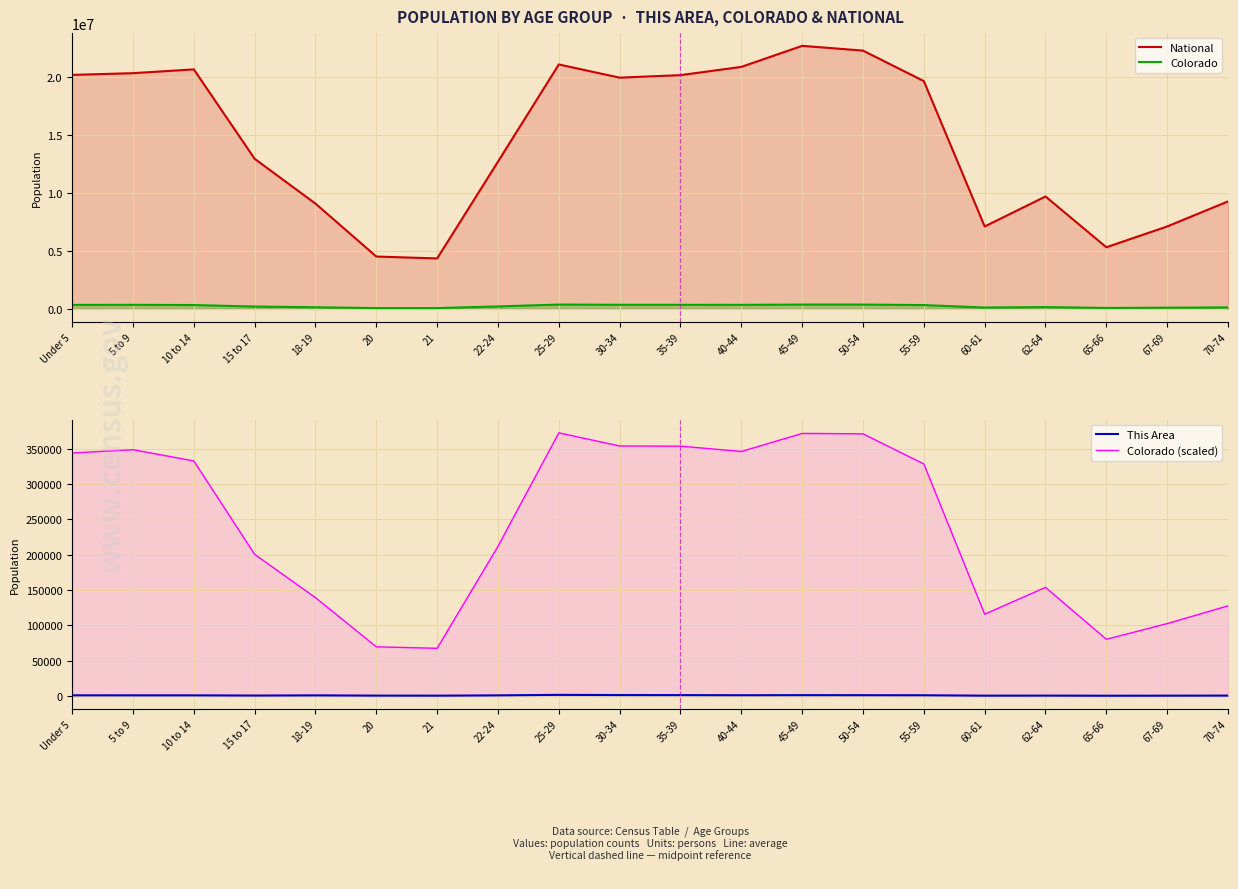

Which series has the largest range (max minus min)?

National